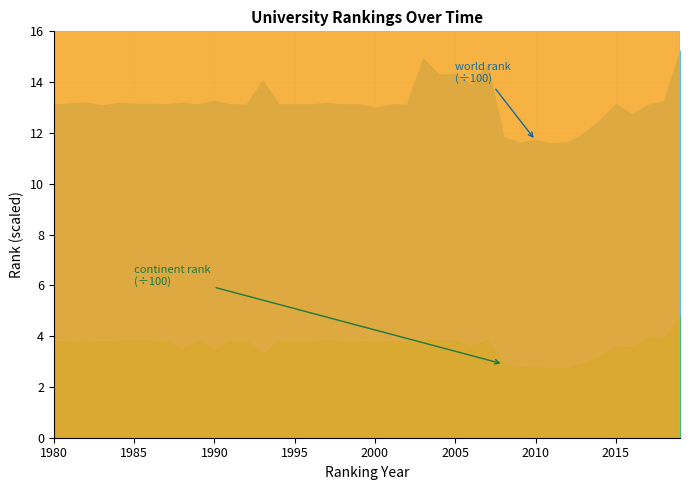

Reading right to left, what are all the values shown in this chart?

world rank: 2019=1524	2018=1326	2017=1310	2016=1273	2015=1313	2014=1249	2013=1198	2012=1163	2011=1159	2010=1171	2009=1162	2008=1184	2007=1469	2006=1390	2005=1433	2004=1428	2003=1493	2002=1312	2001=1312	2000=1299	1999=1312	1998=1312	1997=1318	1996=1312	1995=1312	1994=1312	1993=1406	1992=1312	1991=1312	1990=1327	1989=1312	1988=1319	1987=1312	1986=1315	1985=1315	1984=1318	1983=1308	1982=1320	1981=1316	1980=1312
continent rank: 2019=477	2018=387	2017=397	2016=355	2015=357	2014=321	2013=293	2012=274	2011=274	2010=280	2009=277	2008=290	2007=385	2006=360	2005=381	2004=381	2003=389	2002=380	2001=380	2000=378	1999=380	1998=380	1997=382	1996=380	1995=380	1994=380	1993=331	1992=380	1991=380	1990=345	1989=380	1988=347	1987=380	1986=381	1985=381	1984=381	1983=379	1982=381	1981=380	1980=379
country rank: 2019=26	2018=20	2017=21	2016=20	2015=23	2014=21	2013=21	2012=22	2011=22	2010=23	2009=23	2008=25	2007=36	2006=31	2005=32	2004=31	2003=37	2002=26	2001=26	2000=26	1999=26	1998=26	1997=26	1996=26	1995=26	1994=26	1993=26	1992=26	1991=26	1990=26	1989=26	1988=26	1987=26	1986=26	1985=26	1984=26	1983=26	1982=26	1981=26	1980=26